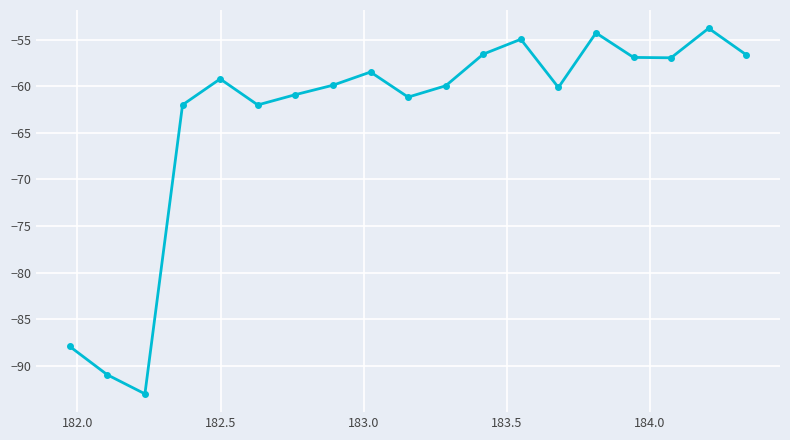

What is the value of the 11th point from the left?

-60.0